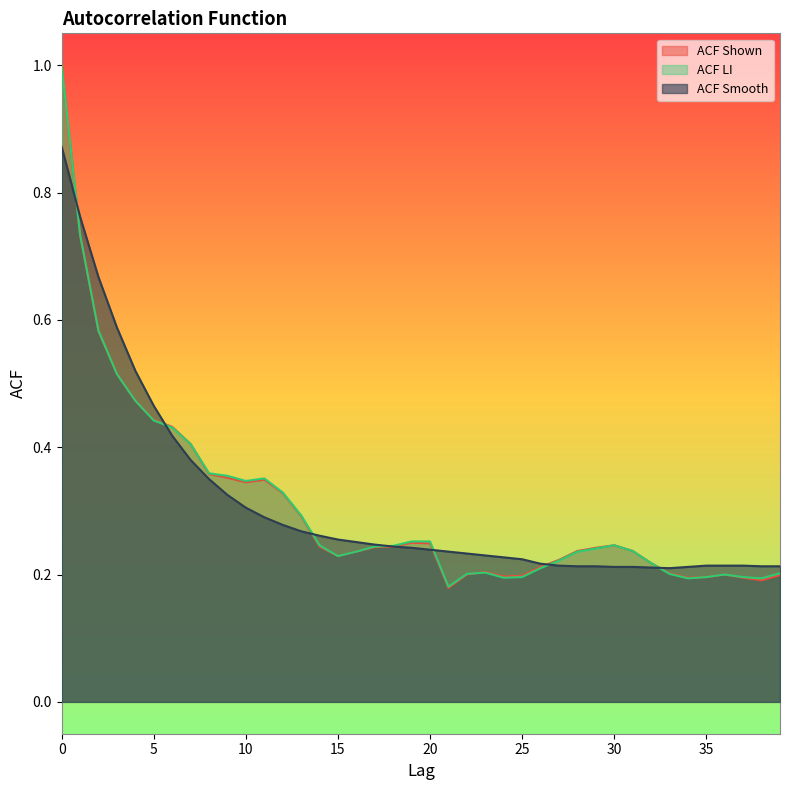

Reading left to right, transcribe all the data shown in this chart.

acf_shown: 0=1.0	1=0.7	2=0.6	3=0.5	4=0.5	5=0.4	6=0.4	7=0.4	8=0.4	9=0.4	10=0.3	11=0.3	12=0.3	13=0.3	14=0.2	15=0.2	16=0.2	17=0.2	18=0.2	19=0.2	20=0.2	21=0.2	22=0.2	23=0.2	24=0.2	25=0.2	26=0.2	27=0.2	28=0.2	29=0.2	30=0.2	31=0.2	32=0.2	33=0.2	34=0.2	35=0.2	36=0.2	37=0.2	38=0.2	39=0.2
acf_li: 0=1.0	1=0.7	2=0.6	3=0.5	4=0.5	5=0.4	6=0.4	7=0.4	8=0.4	9=0.4	10=0.3	11=0.4	12=0.3	13=0.3	14=0.2	15=0.2	16=0.2	17=0.2	18=0.2	19=0.3	20=0.3	21=0.2	22=0.2	23=0.2	24=0.2	25=0.2	26=0.2	27=0.2	28=0.2	29=0.2	30=0.2	31=0.2	32=0.2	33=0.2	34=0.2	35=0.2	36=0.2	37=0.2	38=0.2	39=0.2
acf_shown_smooth: 0=0.9	1=0.8	2=0.7	3=0.6	4=0.5	5=0.5	6=0.4	7=0.4	8=0.3	9=0.3	10=0.3	11=0.3	12=0.3	13=0.3	14=0.3	15=0.3	16=0.3	17=0.2	18=0.2	19=0.2	20=0.2	21=0.2	22=0.2	23=0.2	24=0.2	25=0.2	26=0.2	27=0.2	28=0.2	29=0.2	30=0.2	31=0.2	32=0.2	33=0.2	34=0.2	35=0.2	36=0.2	37=0.2	38=0.2	39=0.2